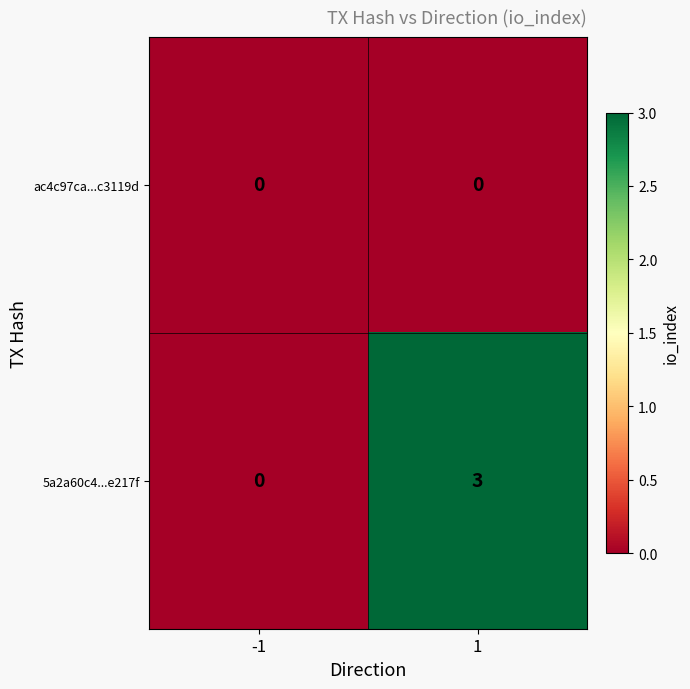

Rank the series by their maximum value, from lowest to highest.

ac4c97ca...c3119d, 5a2a60c4...e217f